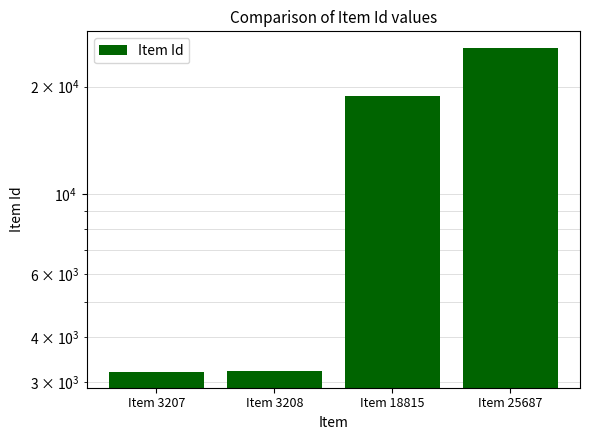

Reading left to right, transcribe all the data shown in this chart.

3207	3208	18815	25687